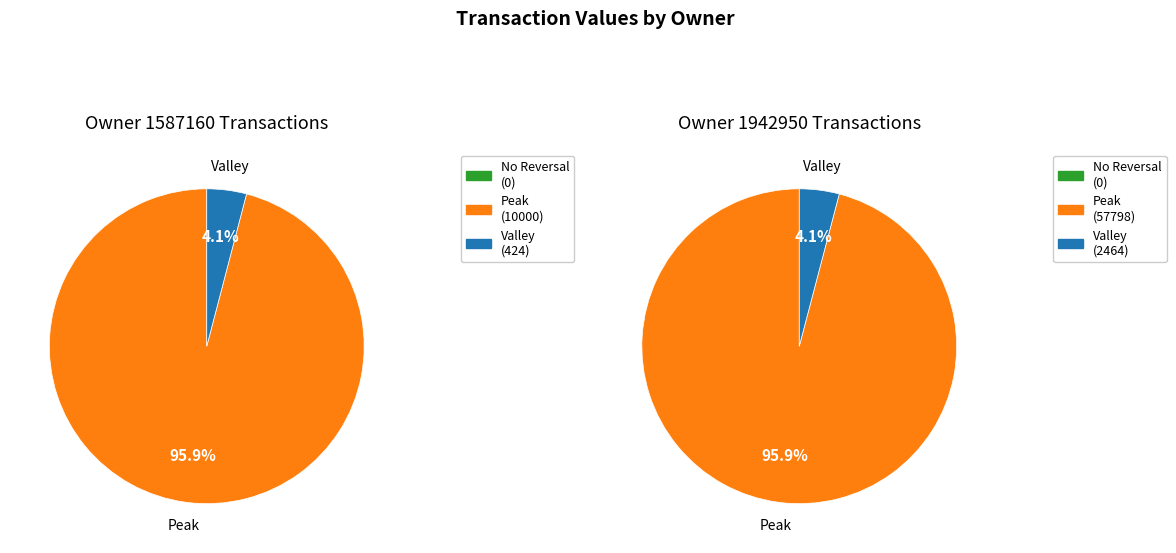

How many segments does this pie chart have?

2